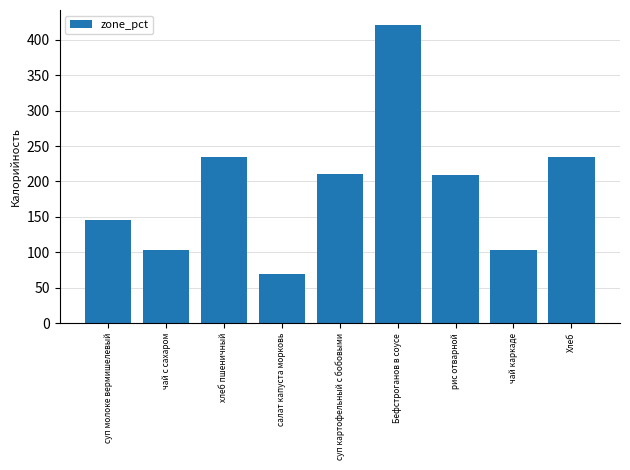

How many bars are there in total?

9